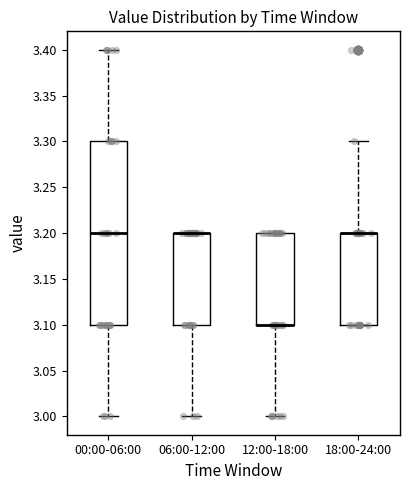

Reading left to right, transcribe this box plot: for each box, give where its median line is, the range the box spans, and where its two whiskers end, as read against the y-axis. The values are not printed on the chart, so give them approximately, as read against the axis.

00:00-06:00: median 3.2, box 3.1 to 3.3, whiskers 3.0 to 3.4
06:00-12:00: median 3.2 (drawn on the box's upper edge), box 3.1 to 3.2, whiskers 3.0 to 3.2
12:00-18:00: median 3.1 (drawn on the box's lower edge), box 3.1 to 3.2, whiskers 3.0 to 3.2
18:00-24:00: median 3.2 (drawn on the box's upper edge), box 3.1 to 3.2, whiskers 3.1 to 3.3